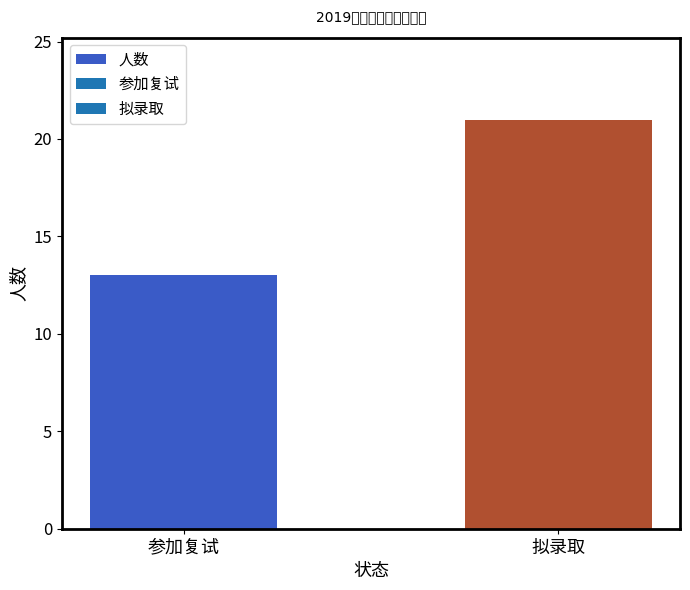

What is the value of the 2nd bar from the left?

21